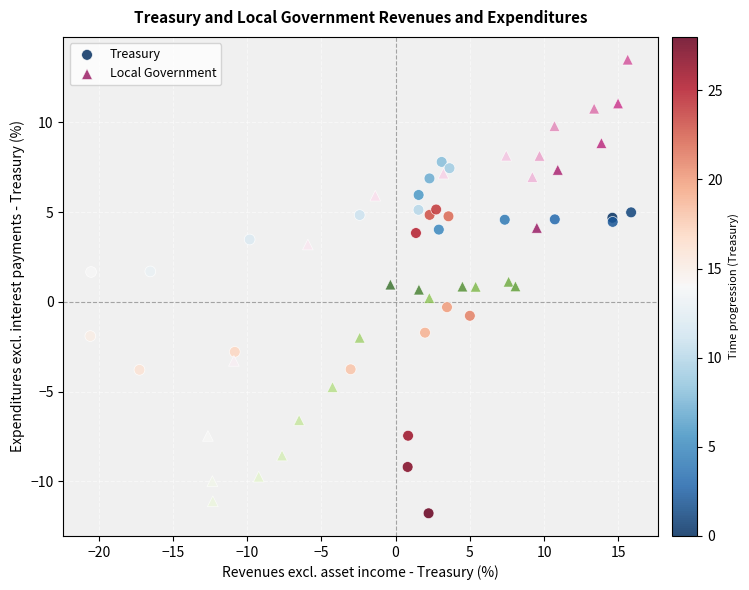

Which series has the largest Y range (max minus min)?

Local Government